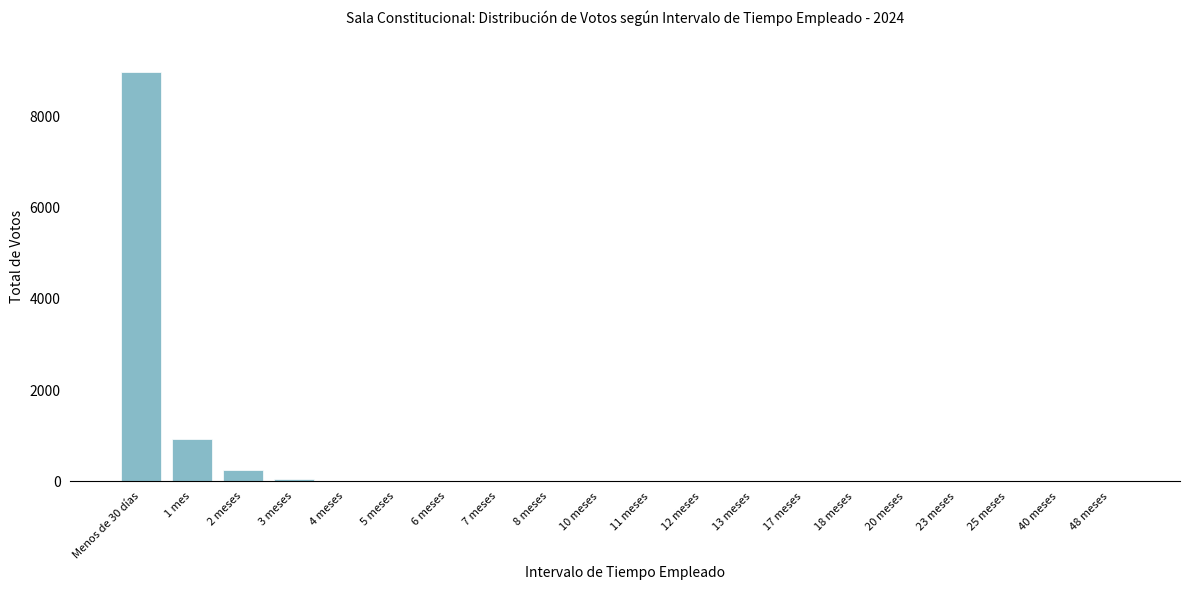

Between Menos de 30 días and 2 meses, which is larger?

Menos de 30 días